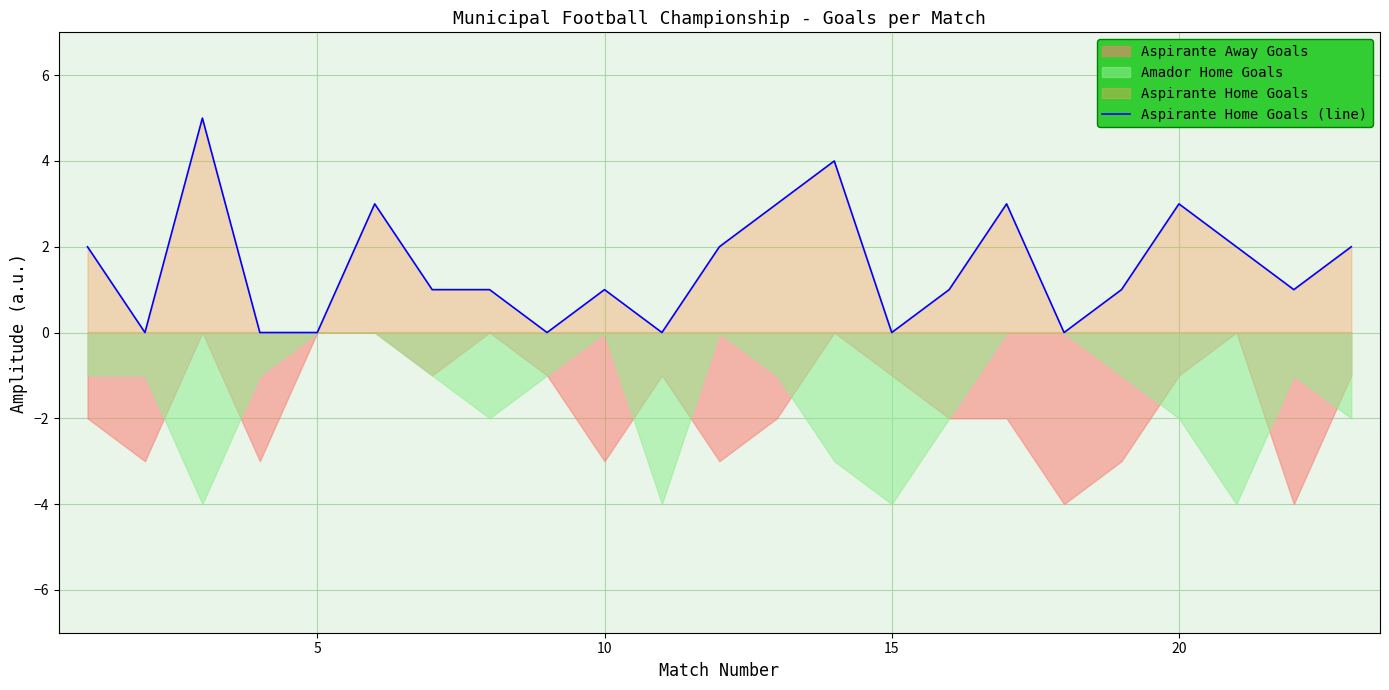

Is it true that Aspirante Home Goals (line) equals 0 at 15?

True